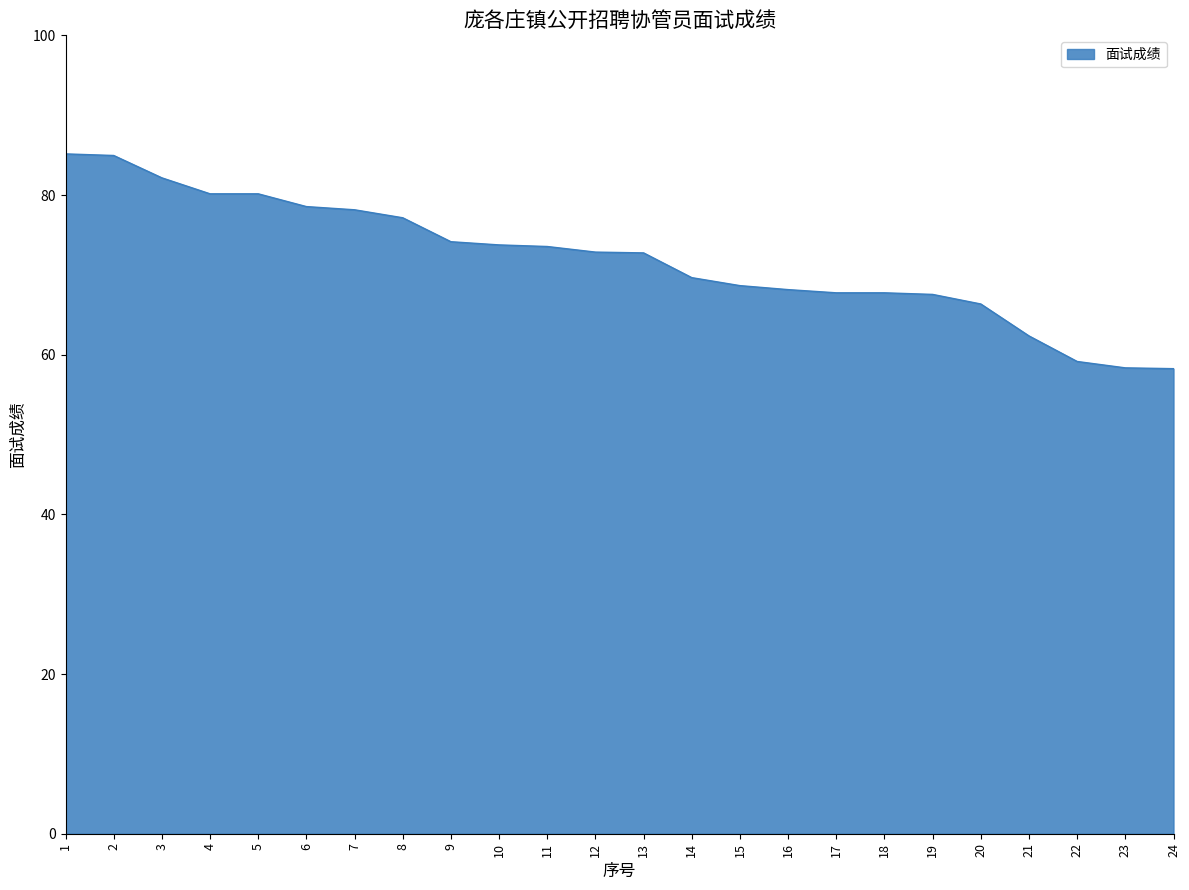

Between 8 and 16, which is larger?

8